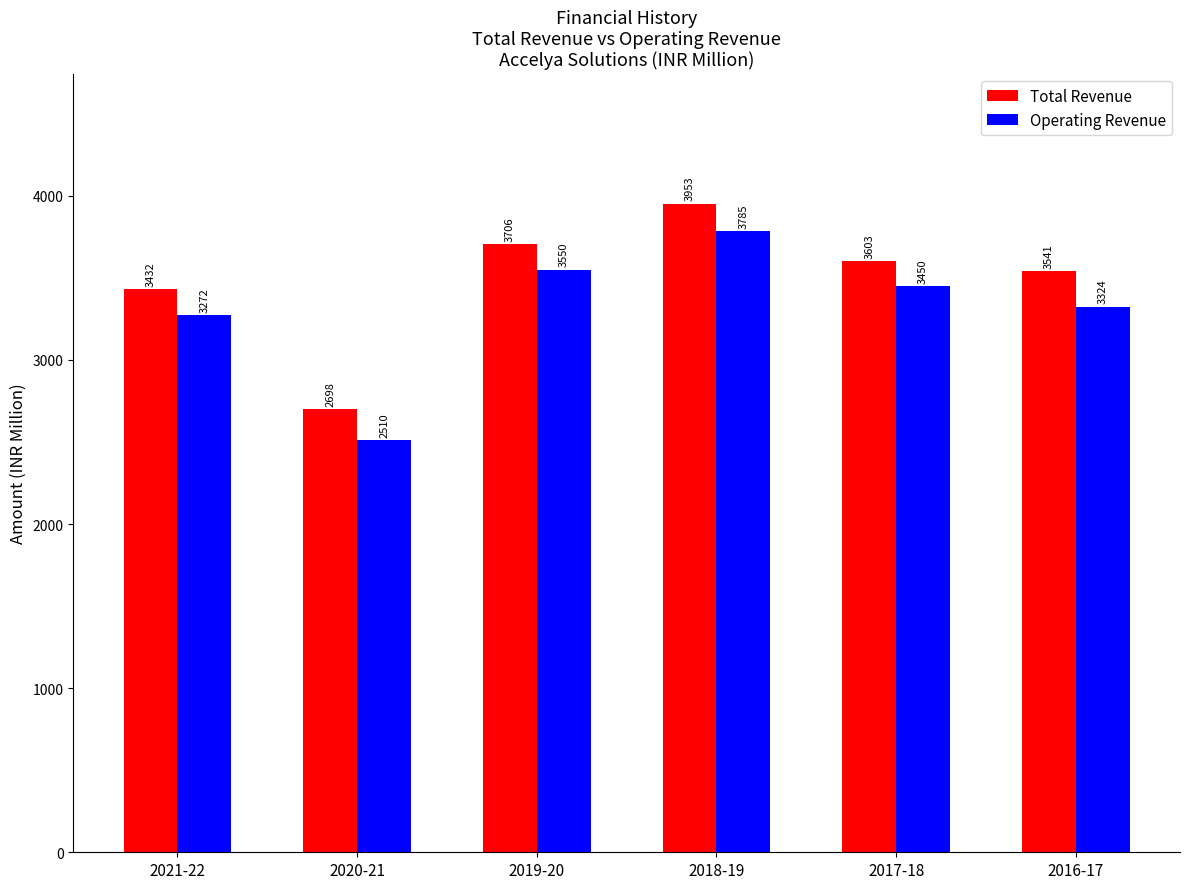

What is the maximum value shown in the chart?

3952.7